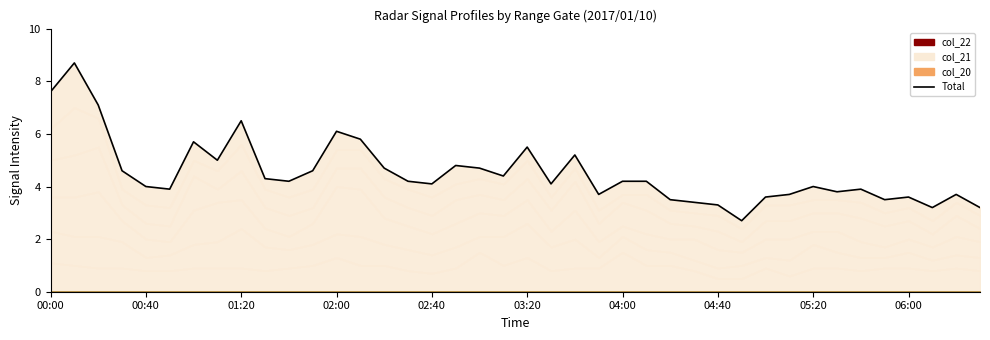

How many data points are above 4?

23